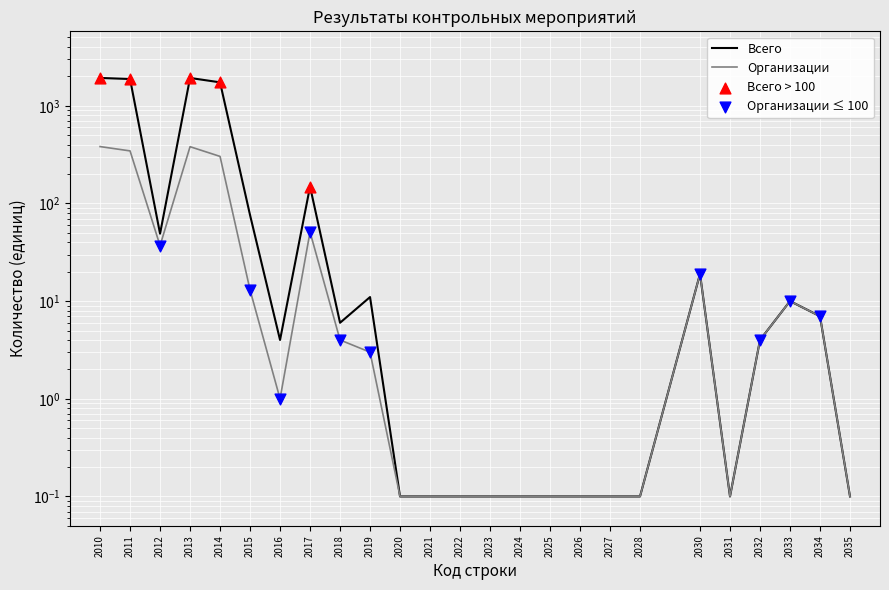

Which series contains the highest Y value?

Всего